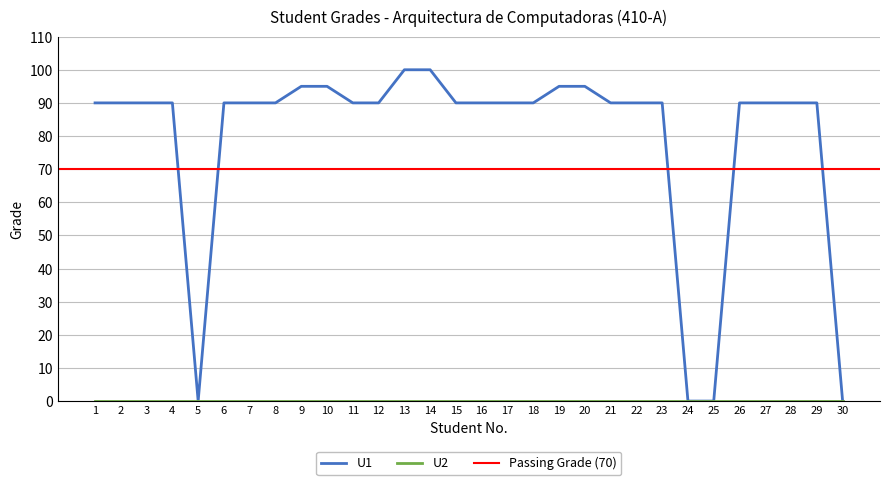

How many values are below 90?

4